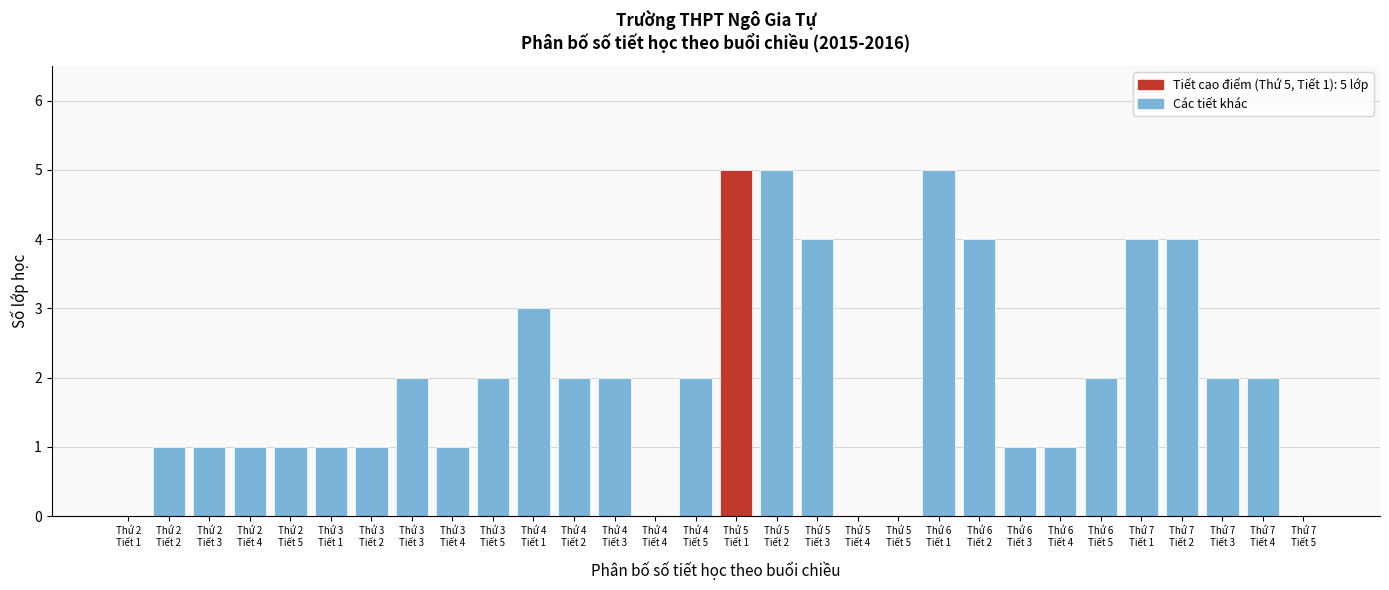

What is the maximum value shown in the chart?

5